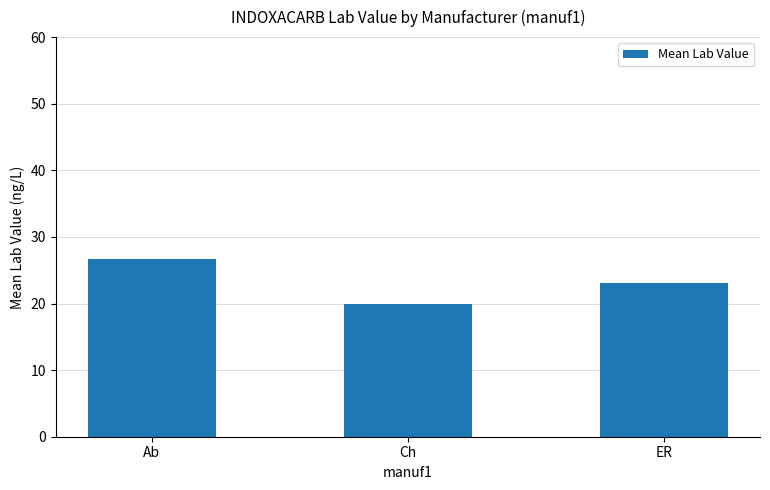

The value at Ch is 34.9. True or false?

False